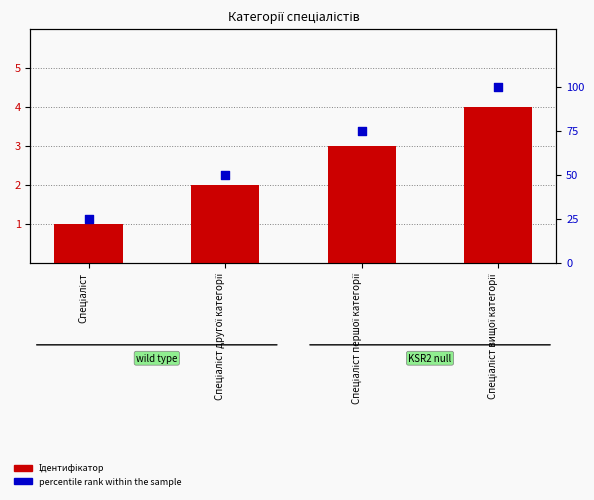

Which series has the largest total across all categories?

percentile rank within the sample